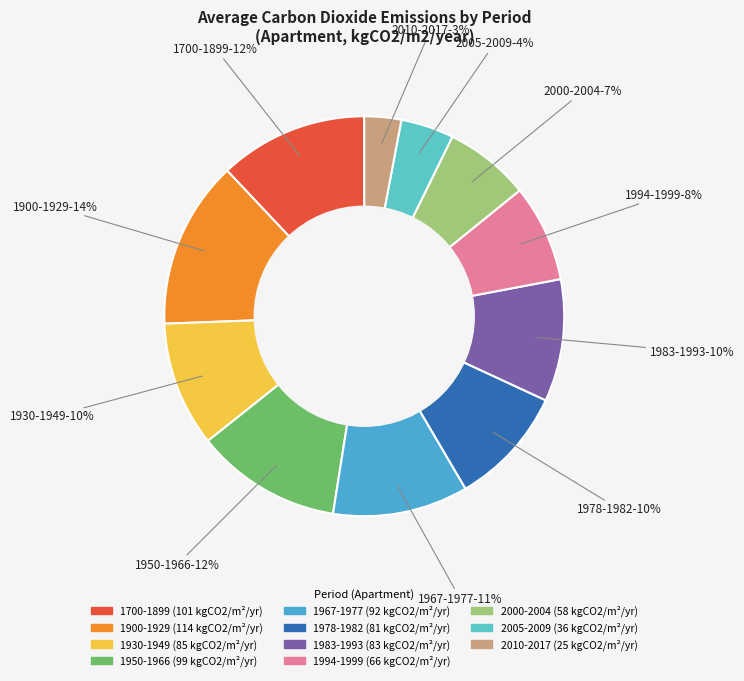

Is the sum of 1930-1949 and 1983-1993 greater than half?

No